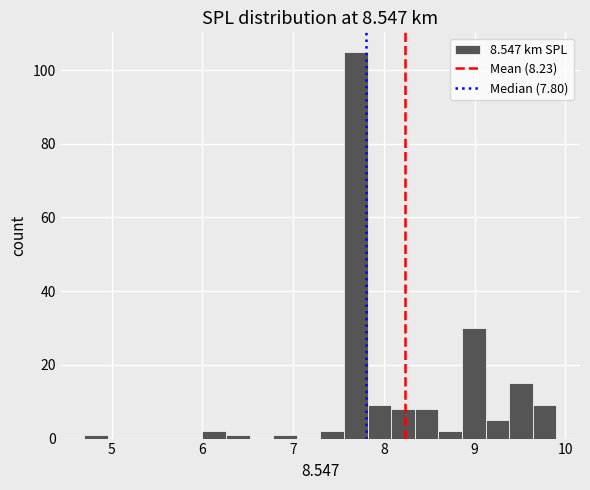

Around what value on the x-axis is the tallest bar? Give the approximate position of its centre, as read against the axis.

7.7